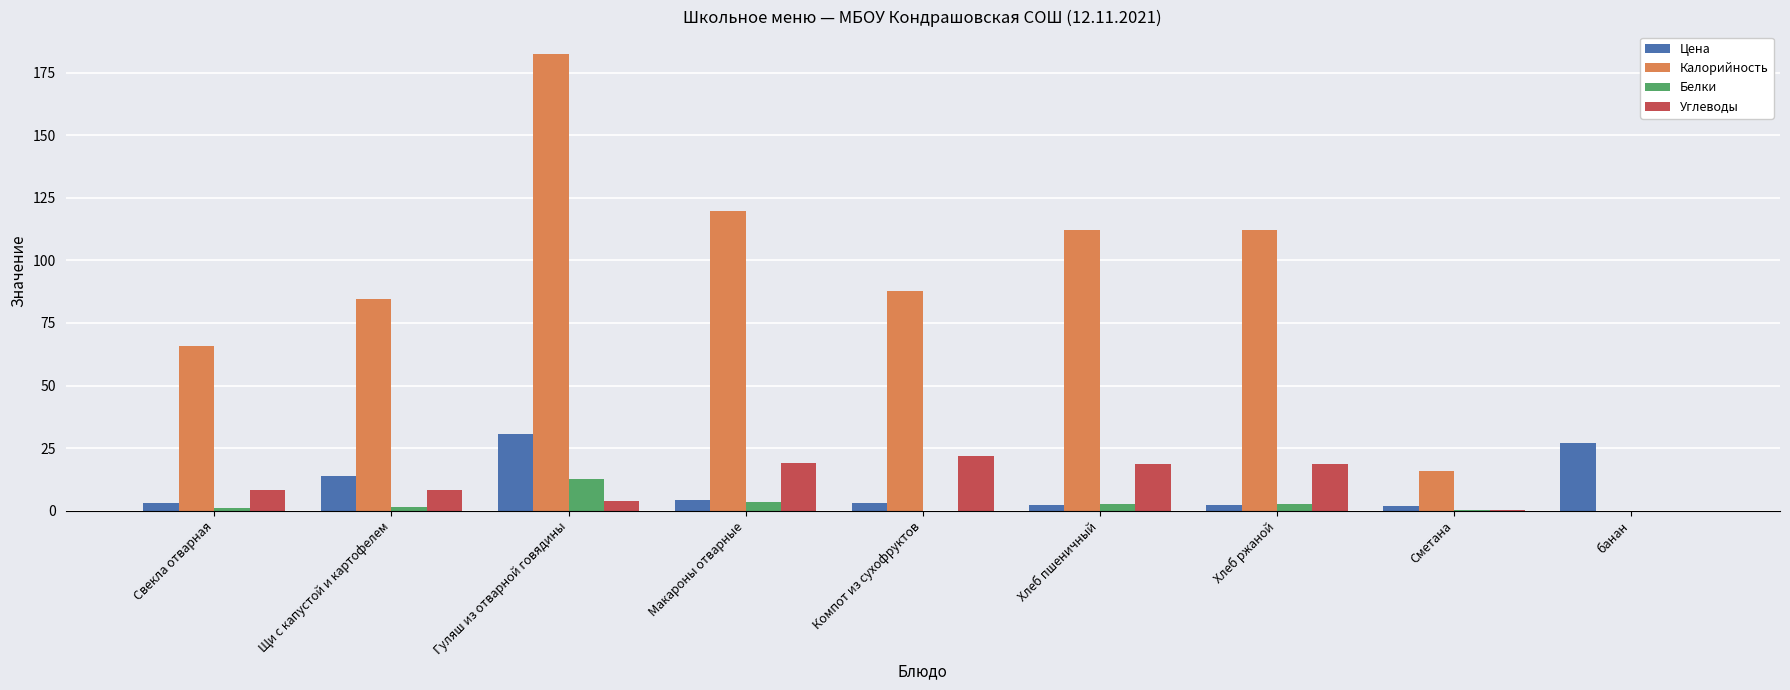

What are all the series names shown in the legend?

Цена, Калорийность, Белки, Углеводы